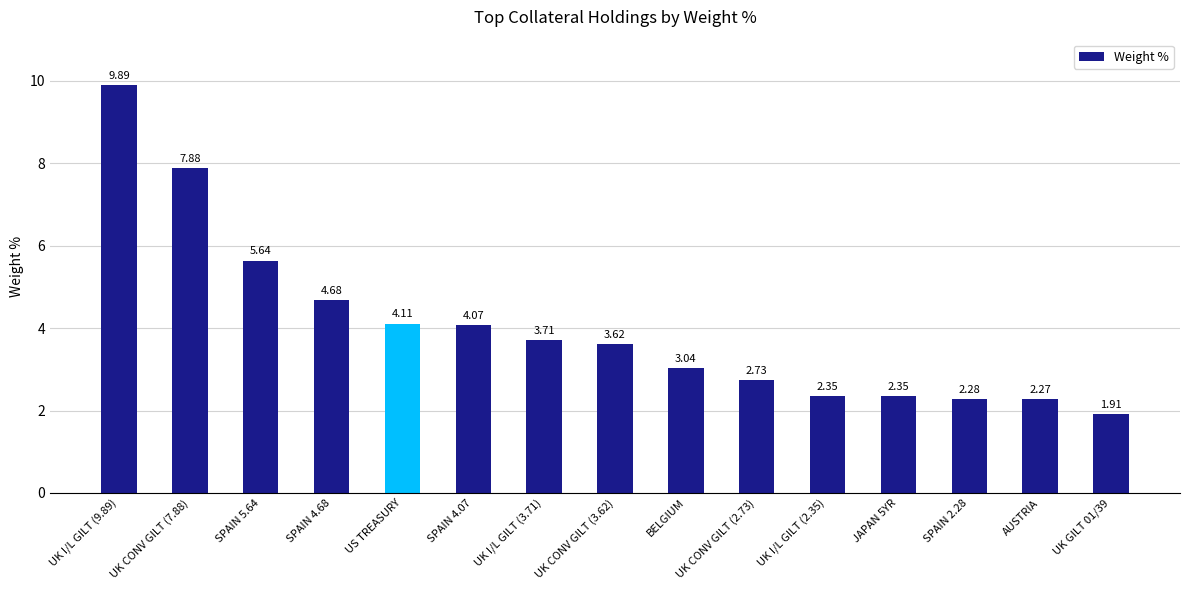

Which has a higher value, UK I/L GILT (3.71) or JAPAN 5YR?

UK I/L GILT (3.71)